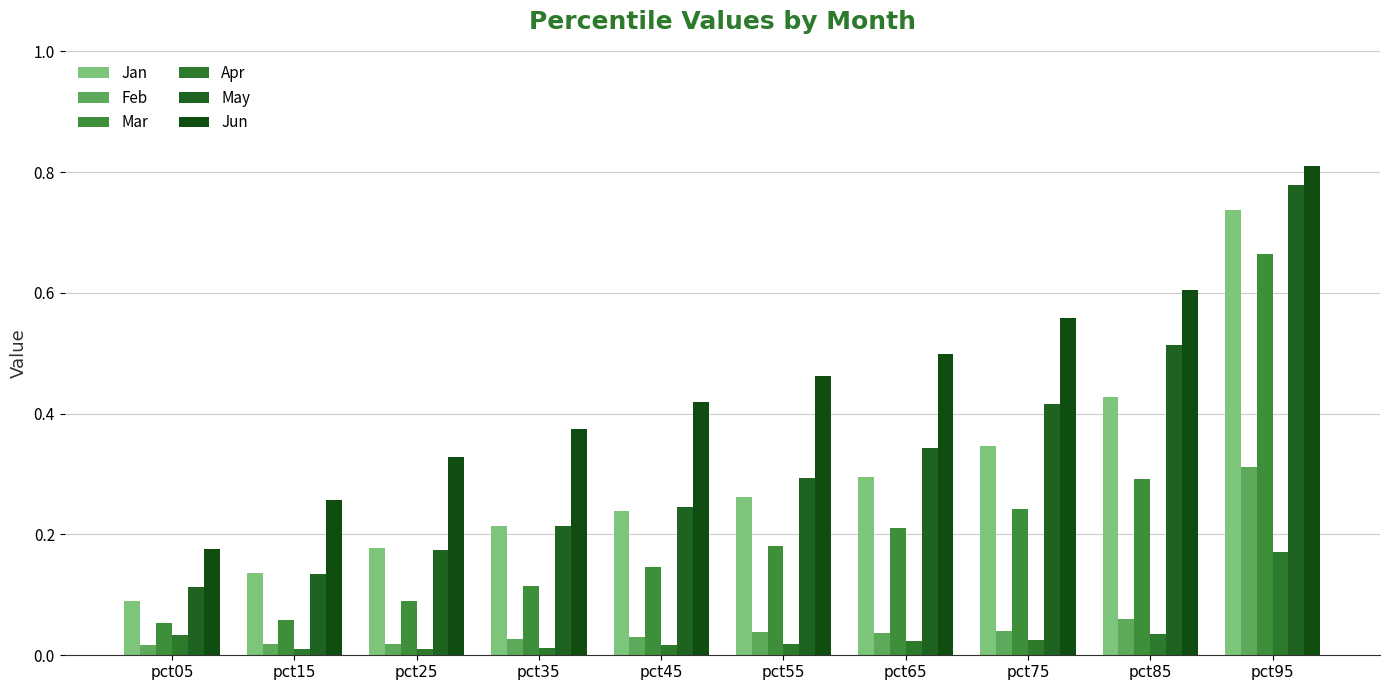

Which series has the largest total across all categories?

Jun